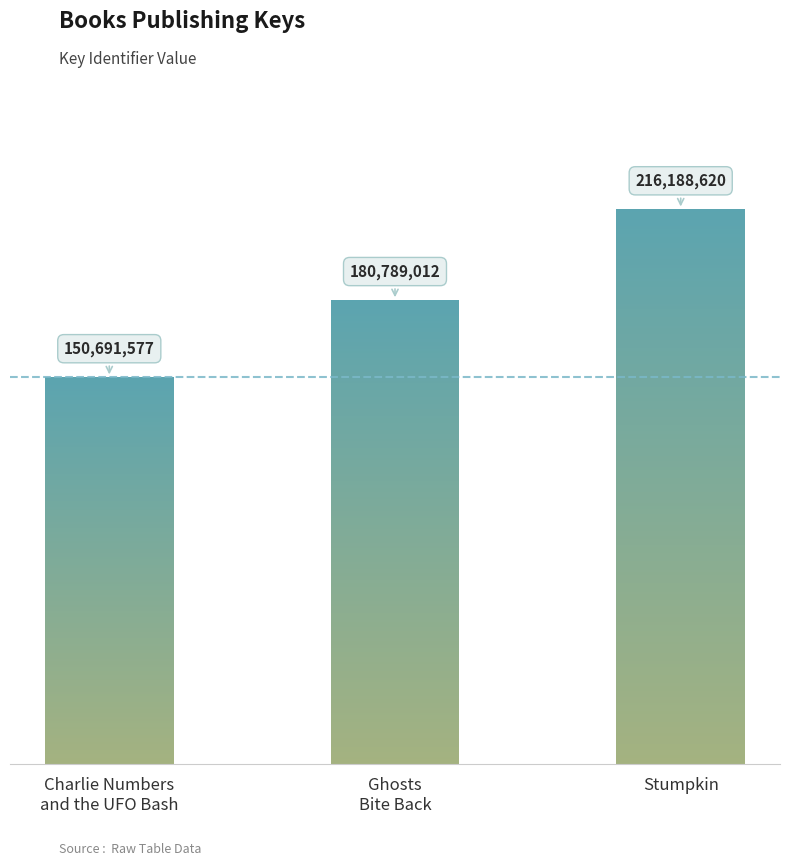

What is the change in value from Ghosts
Bite Back to Stumpkin?

+35399608